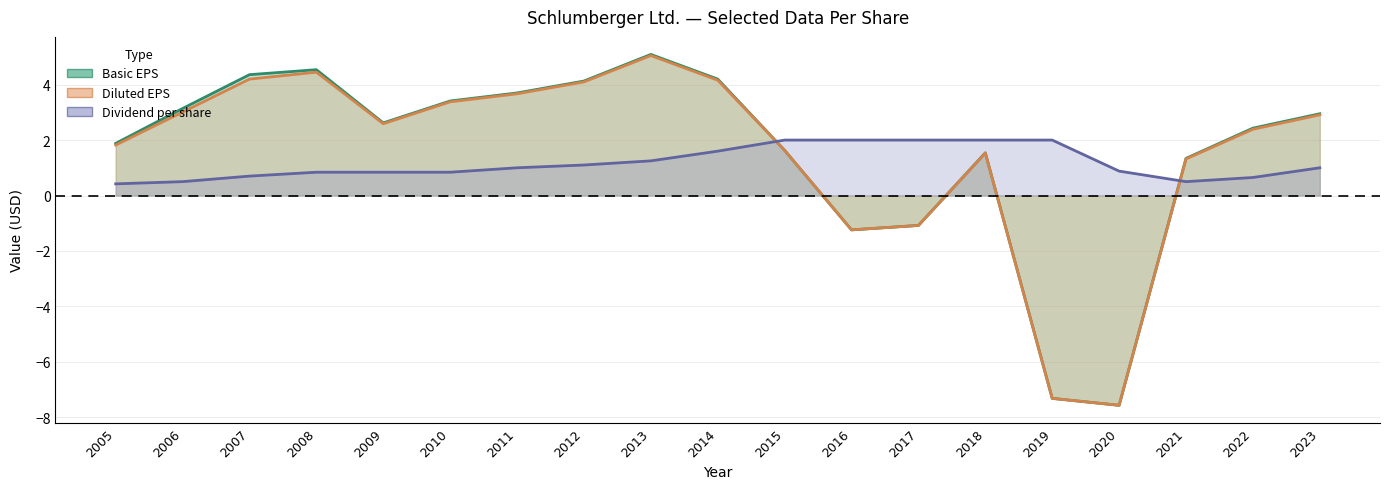

Reading right to left, transcribe all the data shown in this chart.

Basic EPS: 3.0	2.4	1.3	-7.6	-7.3	1.5	-1.1	-1.2	1.6	4.2	5.1	4.1	3.7	3.4	2.6	4.5	4.4	3.1	1.9
Diluted EPS: 2.9	2.4	1.3	-7.6	-7.3	1.5	-1.1	-1.2	1.6	4.2	5.0	4.1	3.7	3.4	2.6	4.5	4.2	3.0	1.8
Dividend per share: 1.0	0.7	0.5	0.9	2.0	2.0	2.0	2.0	2.0	1.6	1.2	1.1	1.0	0.8	0.8	0.8	0.7	0.5	0.4